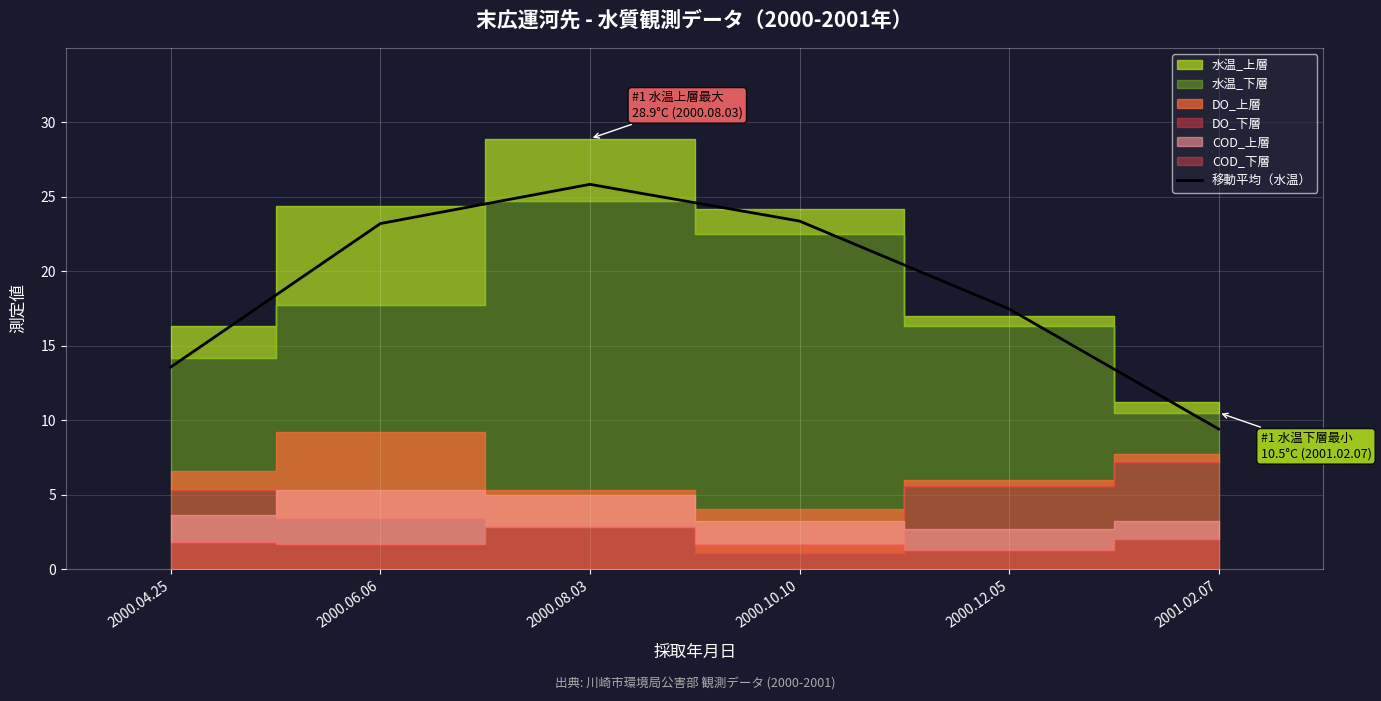

Rank the categories by value from lowest to highest.

2001.02.07, 2000.04.25, 2000.12.05, 2000.06.06, 2000.10.10, 2000.08.03